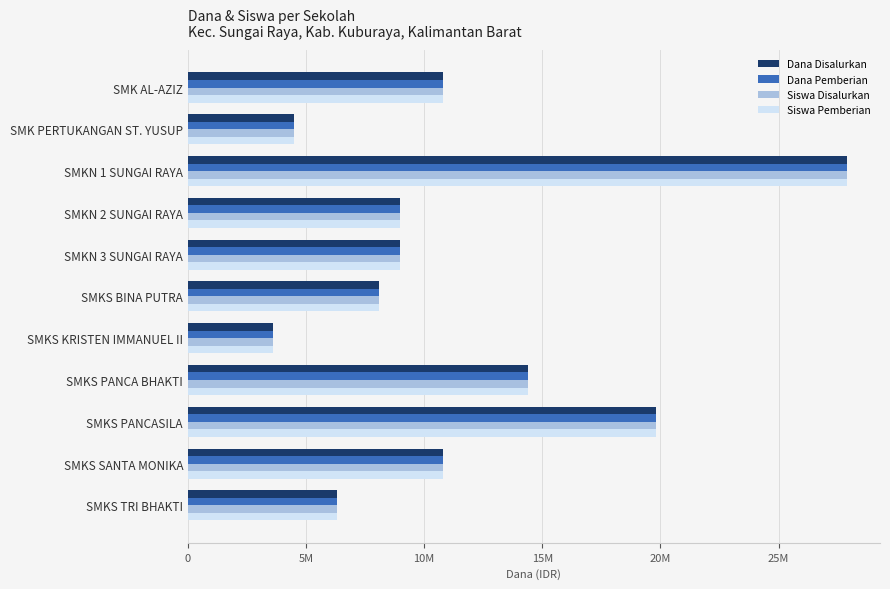

What are all the series names shown in the legend?

Dana Disalurkan, Dana Pemberian, Siswa Disalurkan, Siswa Pemberian